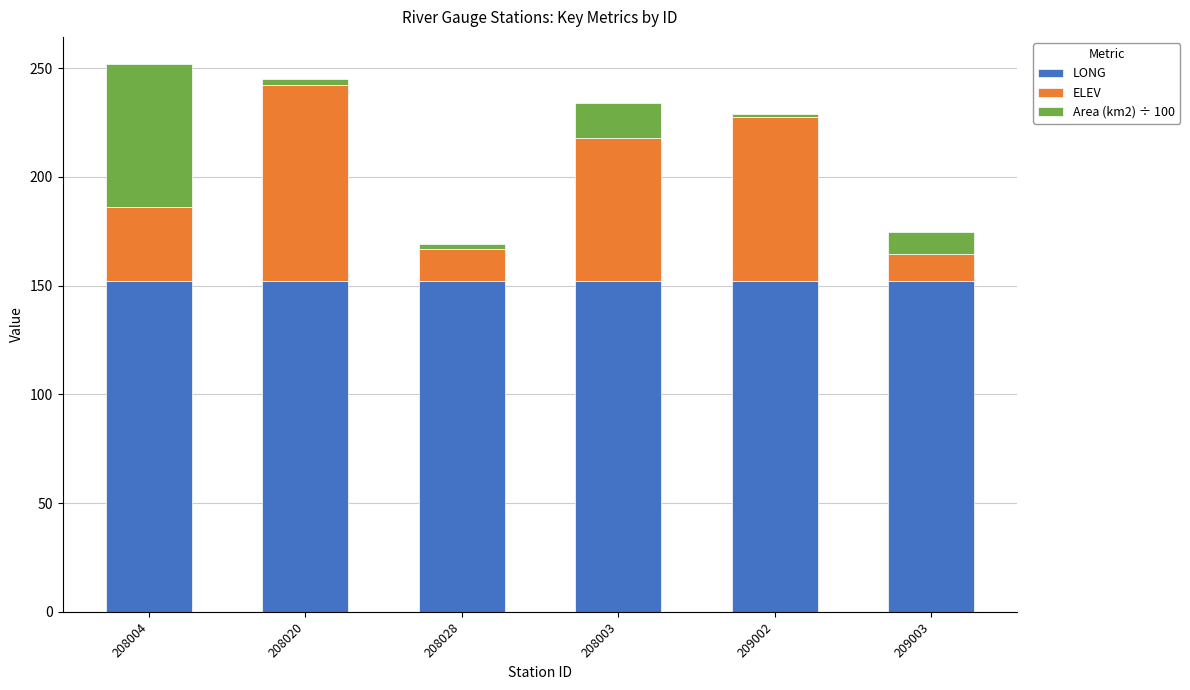

What is the highest value of the LONG series?

152.3